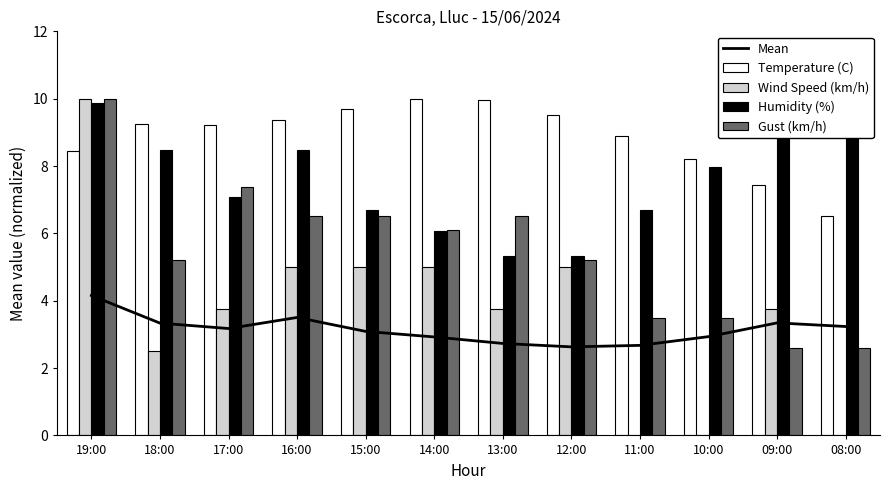

At 11:00, list the series in order from smallest to largest.

Wind Speed (km/h), Mean, Gust (km/h), Humidity (%), Temperature (C)